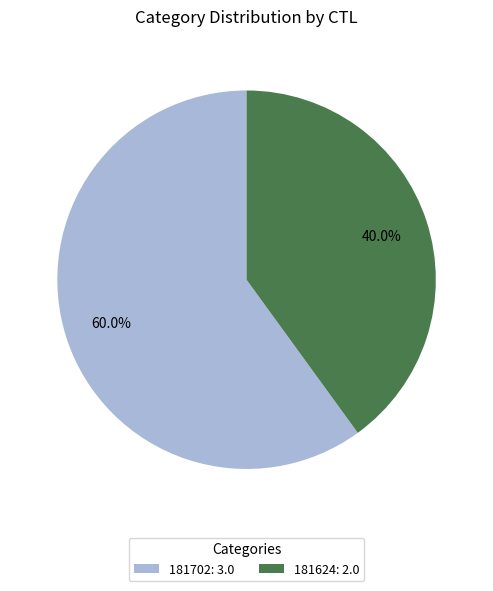

To the nearest percent, what is the difference between the 181702 and 181624 slice percentages?

20%